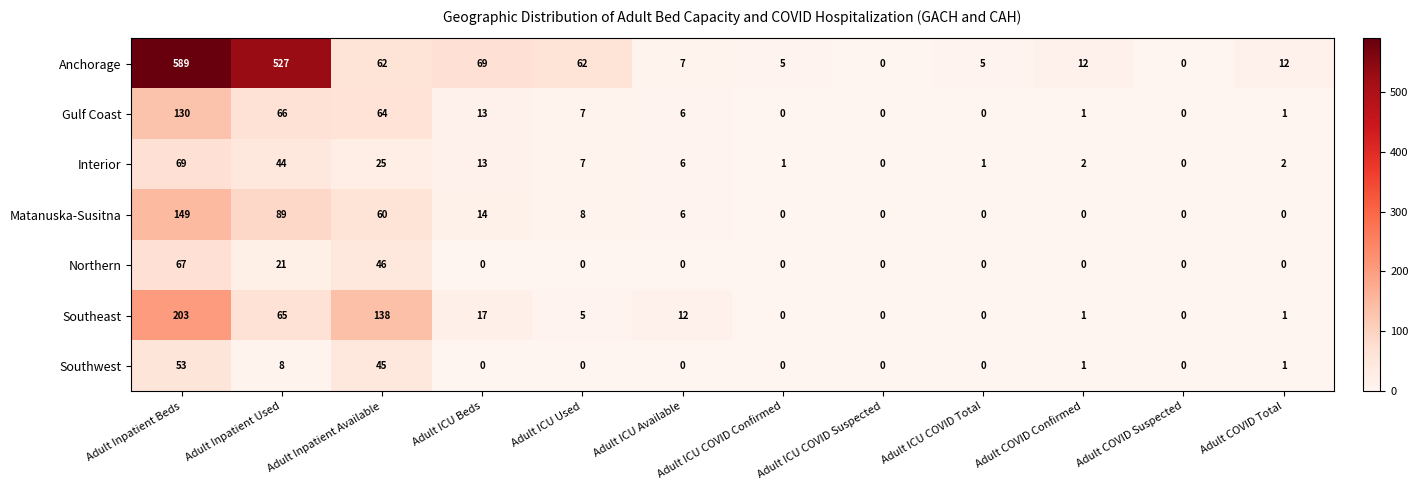

How many series are shown in this chart?

7